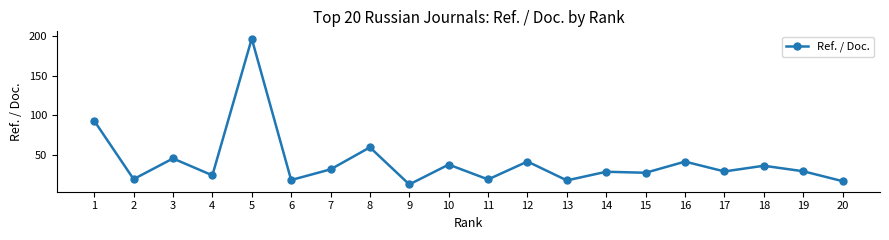

Where is the first local maximum?

3